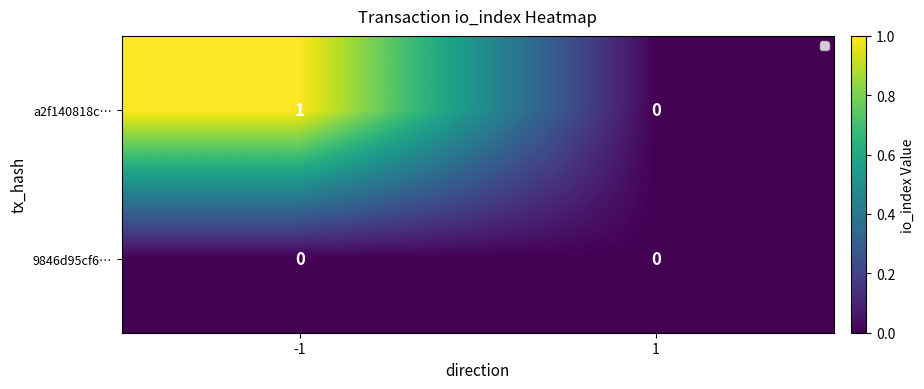

Which series has the largest total across all categories?

a2f140818c…